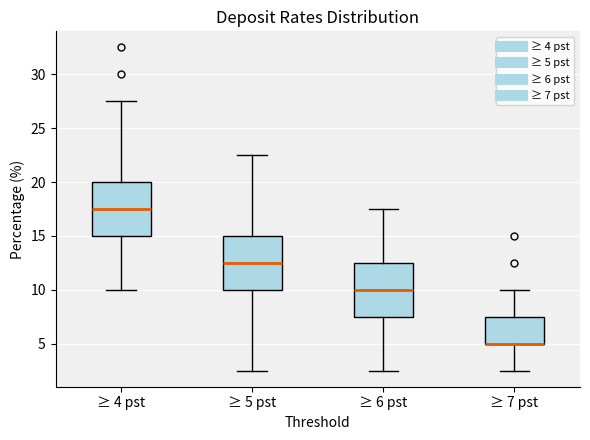

Reading left to right, read every box against the y-axis: the position of its median line, the range the box covers, and the ends of its whiskers. The values are not printed on the chart, so give them approximately, as read against the axis.

≥ 4 pst: median 17.5, box 15.0 to 20.0, whiskers 10.0 to 27.5
≥ 5 pst: median 12.5, box 10.0 to 15.0, whiskers 2.5 to 22.5
≥ 6 pst: median 10.0, box 7.5 to 12.5, whiskers 2.5 to 17.5
≥ 7 pst: median 5.0 (drawn on the box's lower edge), box 5.0 to 7.5, whiskers 2.5 to 10.0